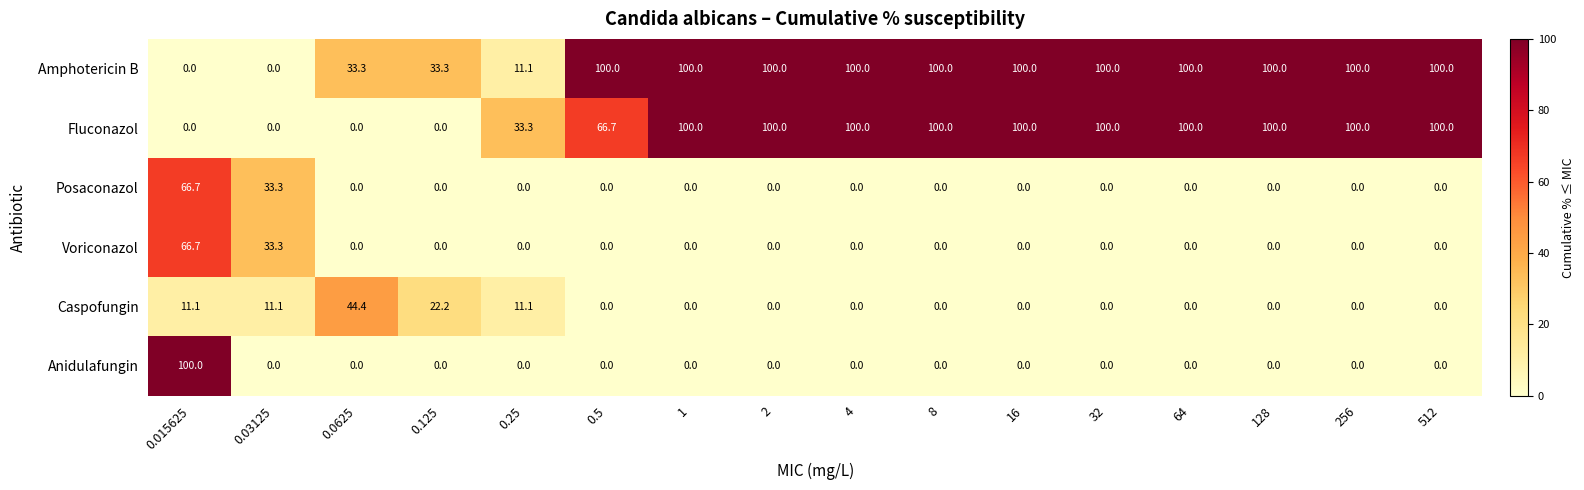

How many categories are shown in the chart?

16